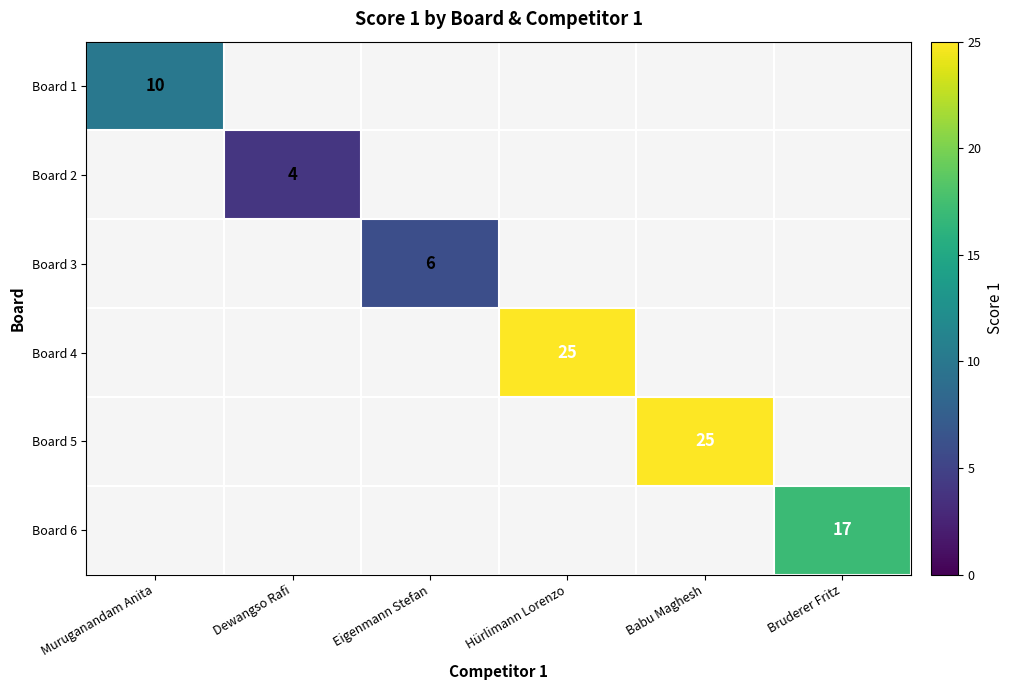

Is it true that Board 1 equals 14 at Muruganandam Anita?

False